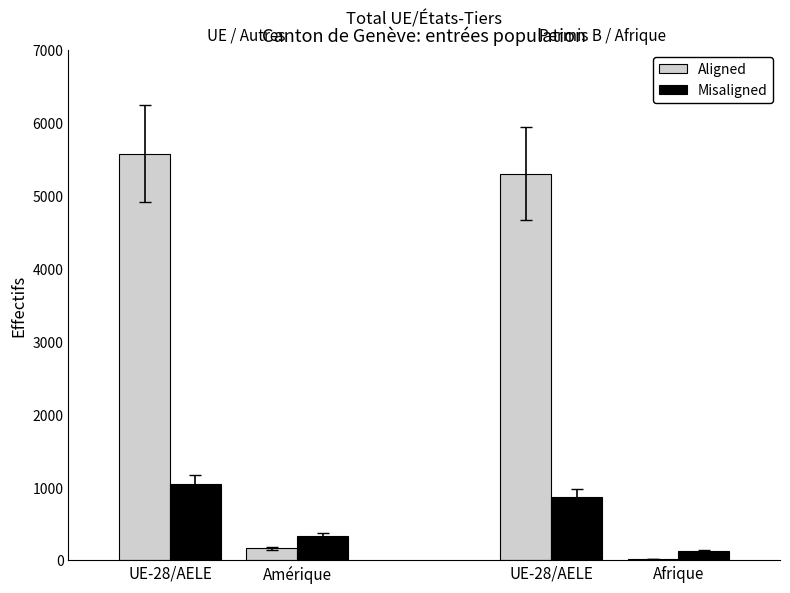

Reading left to right, what are all the values shown in this chart?

Aligned: 5577	163	5304	18
Misaligned: 1038	335	871	125